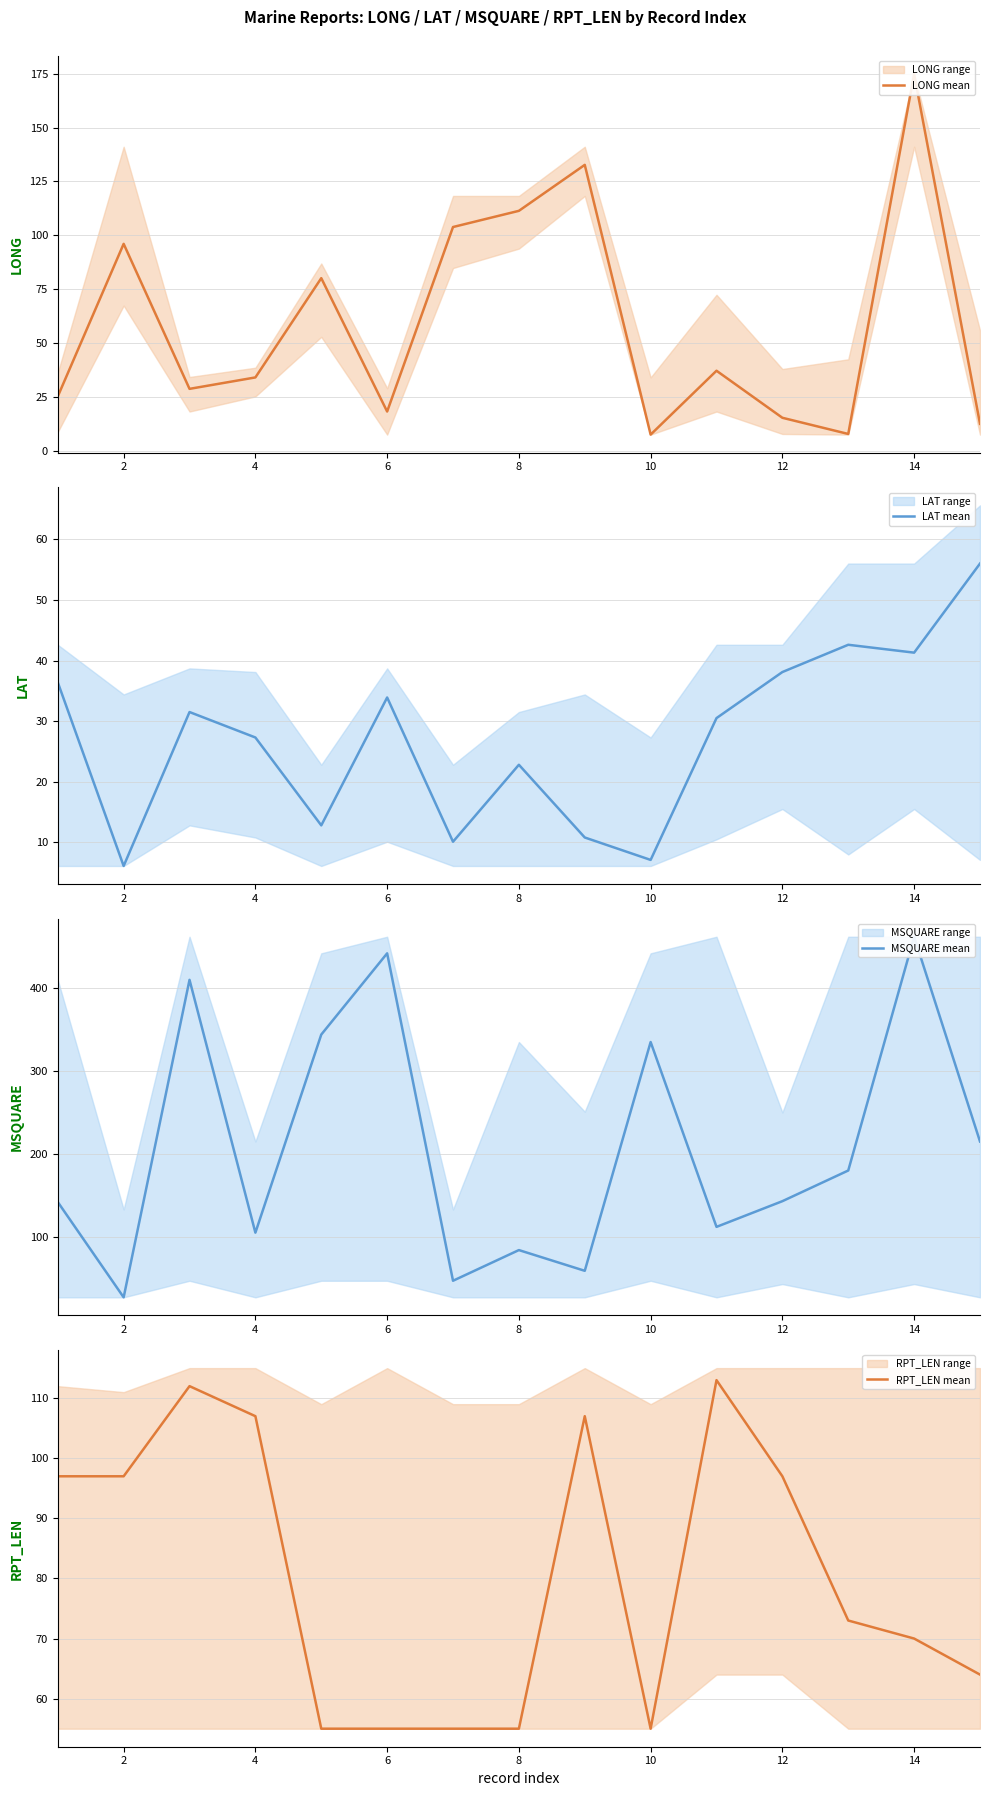

What are all the series names shown in the legend?

LONG mean, LAT mean, MSQUARE mean, RPT_LEN mean